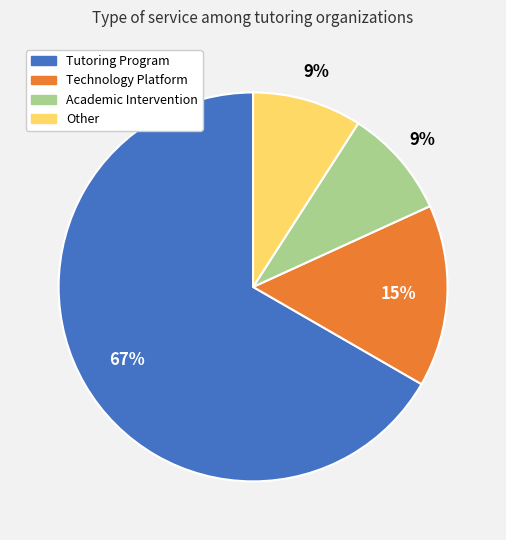

To the nearest percent, what portion does Academic Intervention represent?

9%